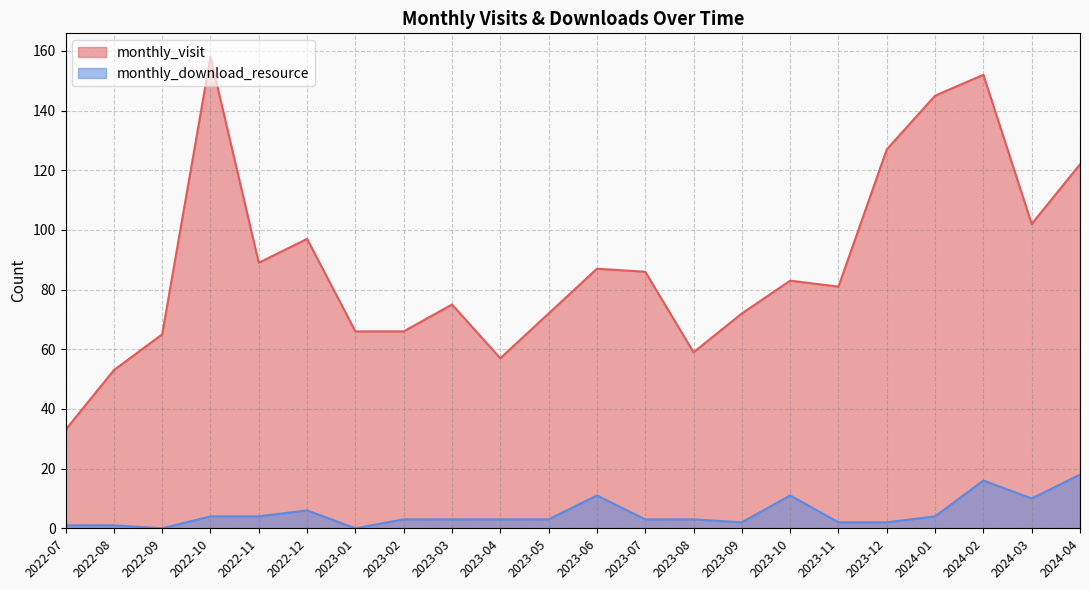

Rank the series by their average value, from lowest to highest.

monthly_download_resource, monthly_visit